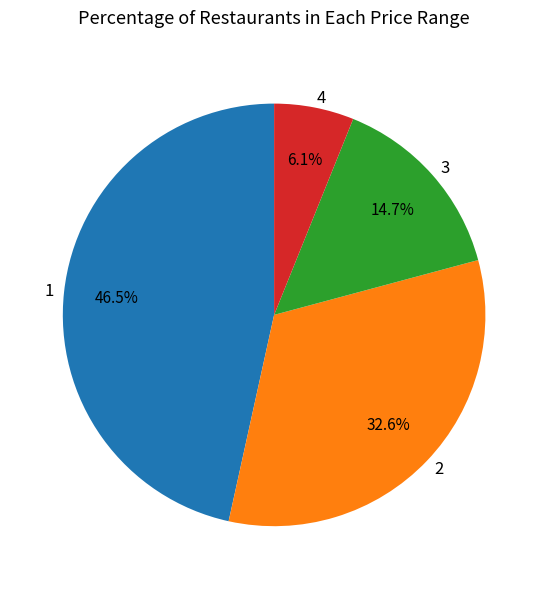

What percentage is NOT represented by 3?

85.3%